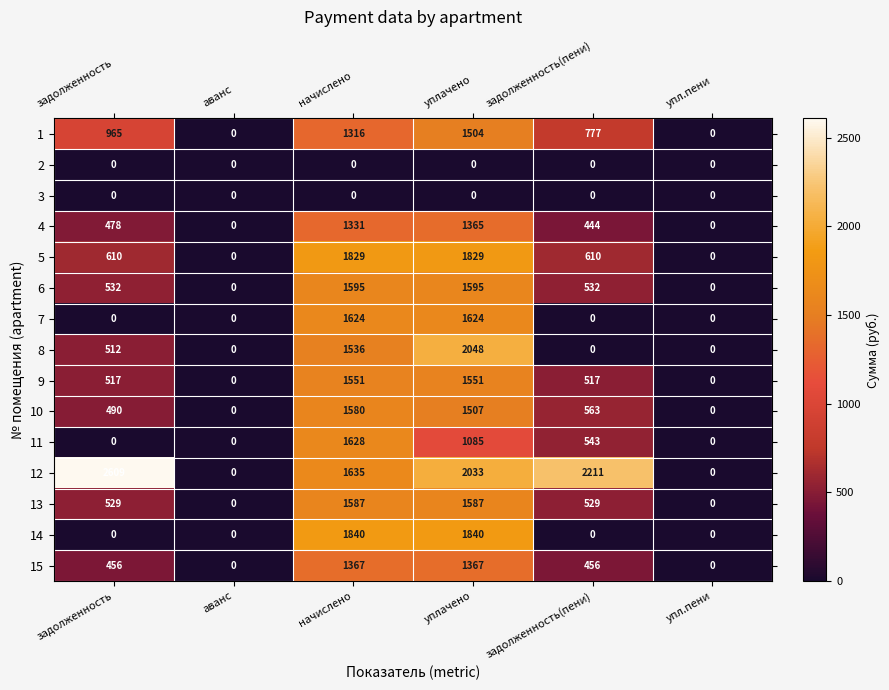

What is the average value of the 7 series?

541